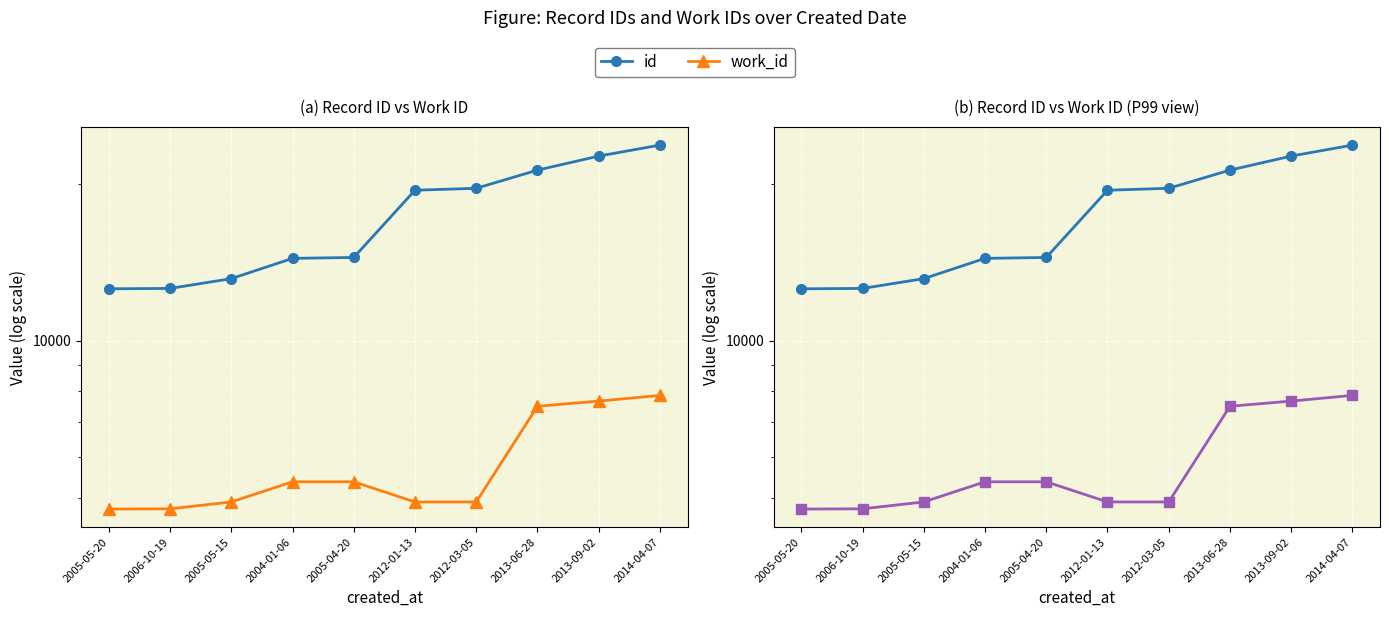

Rank the series at 2013-09-02 from highest to lowest value.

id, work_id